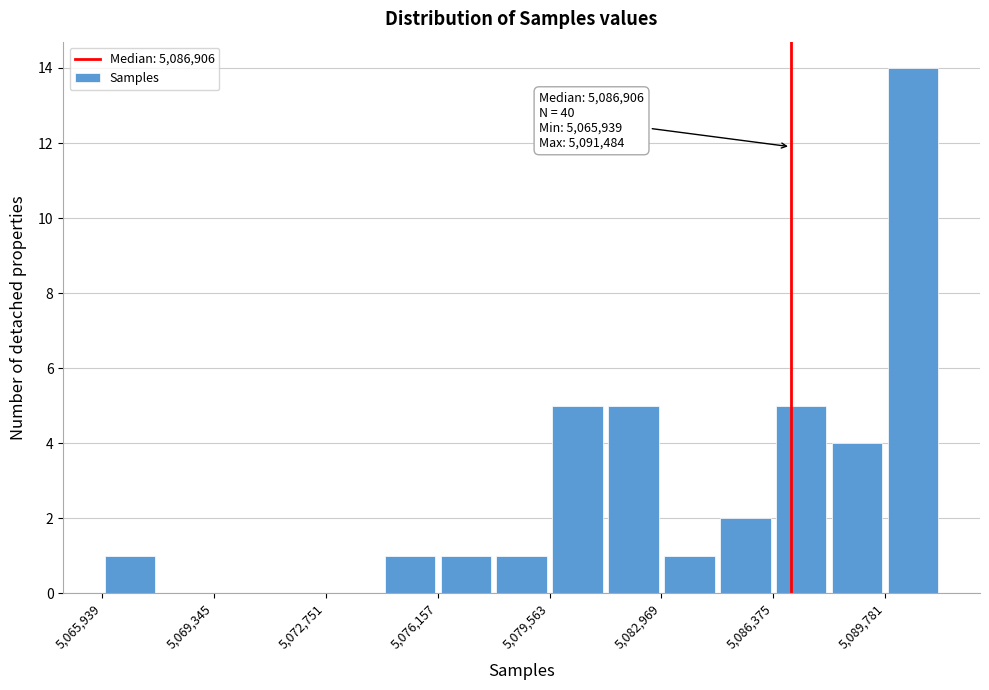

Read against the x-axis, roughly where is the centre of the tallest bar?

5090500